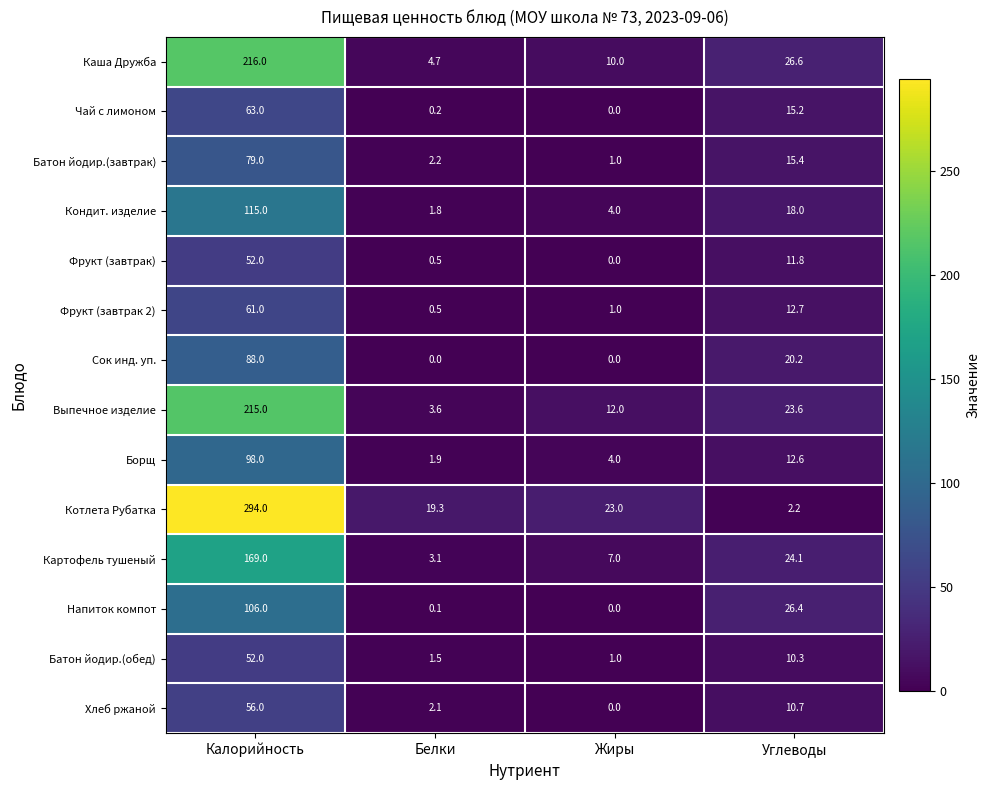

What is the spread (max minus min) of values at Белки?

19.3